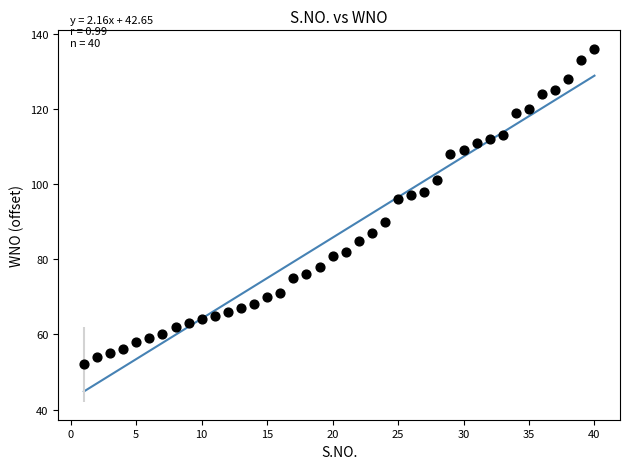

What is the range of Y values (max minus min)?

84